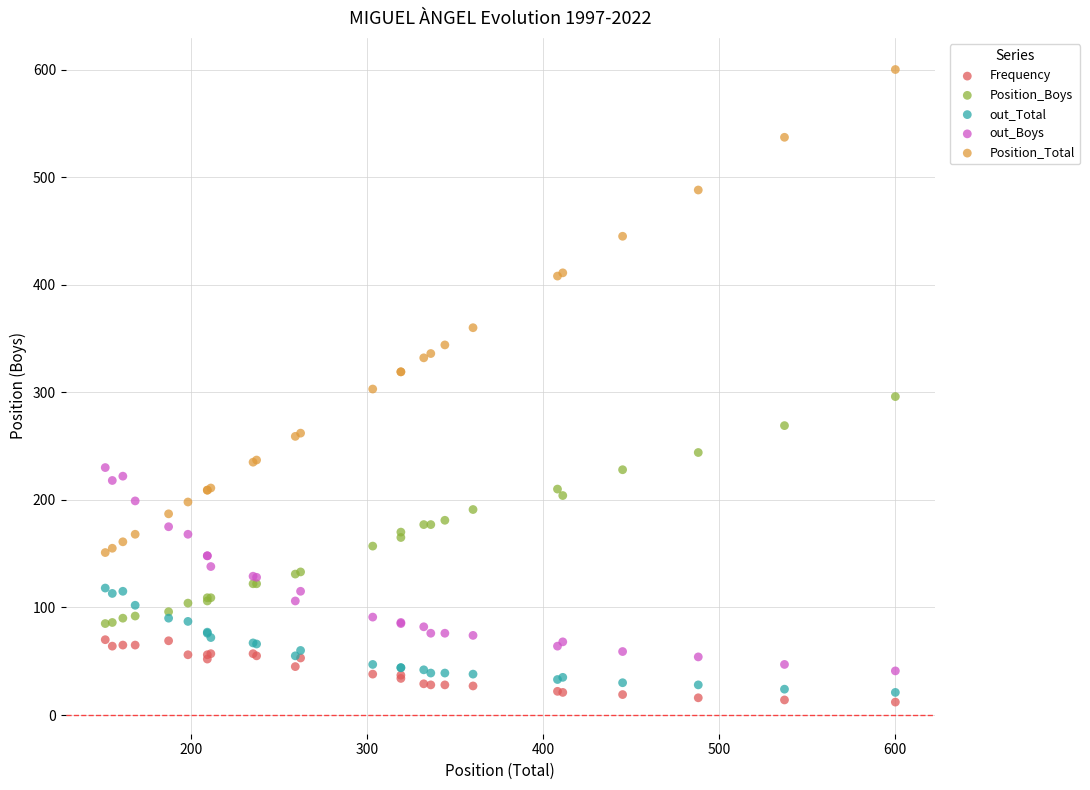

Which series contains the lowest Y value?

Frequency